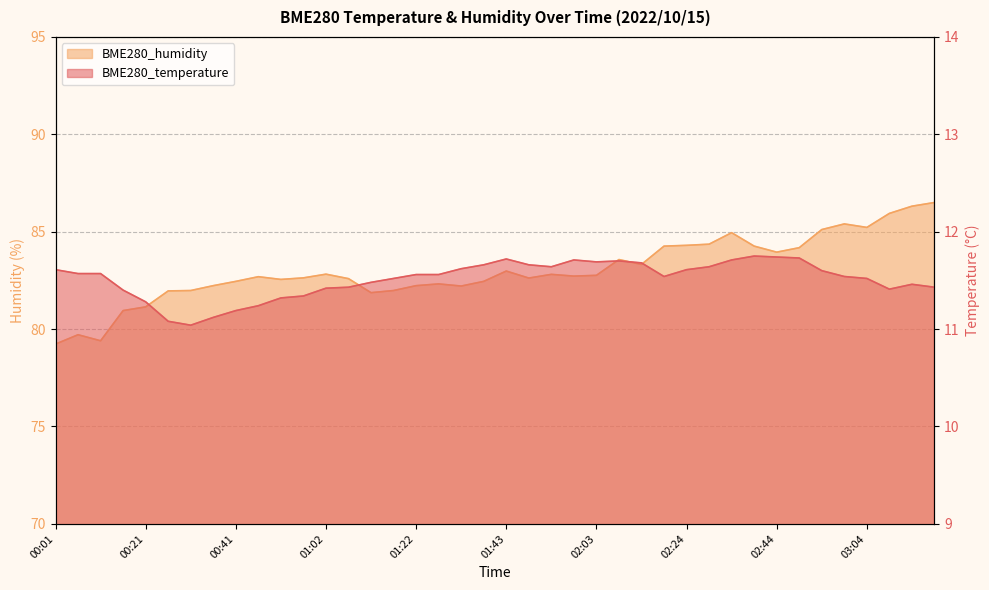

What is the label of the 18th point from the right?

01:53